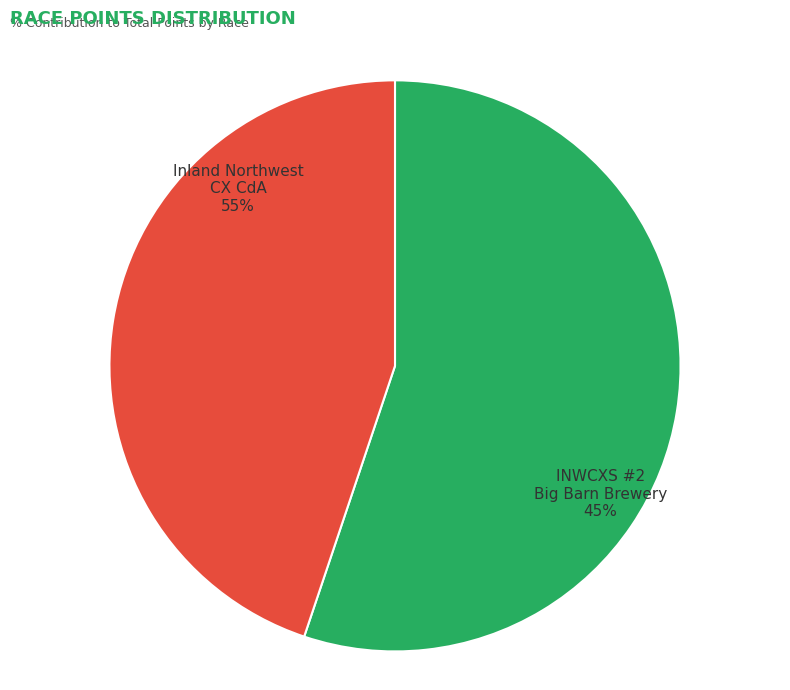

To the nearest percent, what is the difference between the INWCXS #2  Big Barn Brewery and Inland Northwest CX CdA slice percentages?

10%